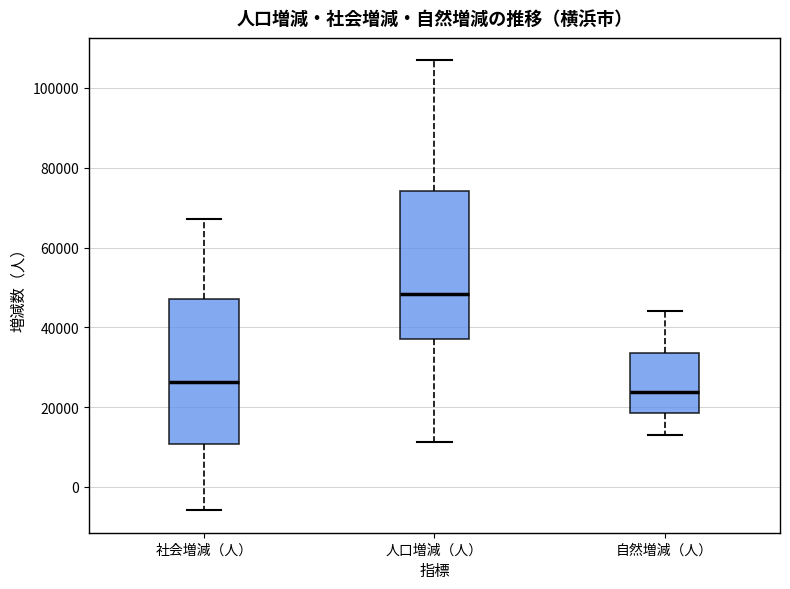

Which box has the lowest median line?

自然増減（人）